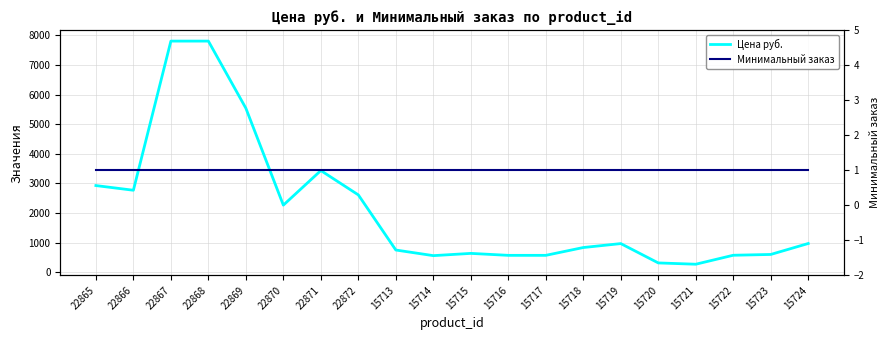

True or false: Цена руб. and Минимальный заказ intersect in this chart.

False